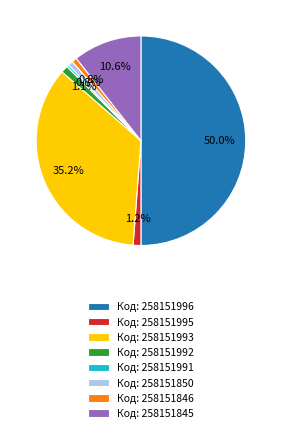

Which has a higher value, Код: 258151850 or Код: 258151993?

Код: 258151993